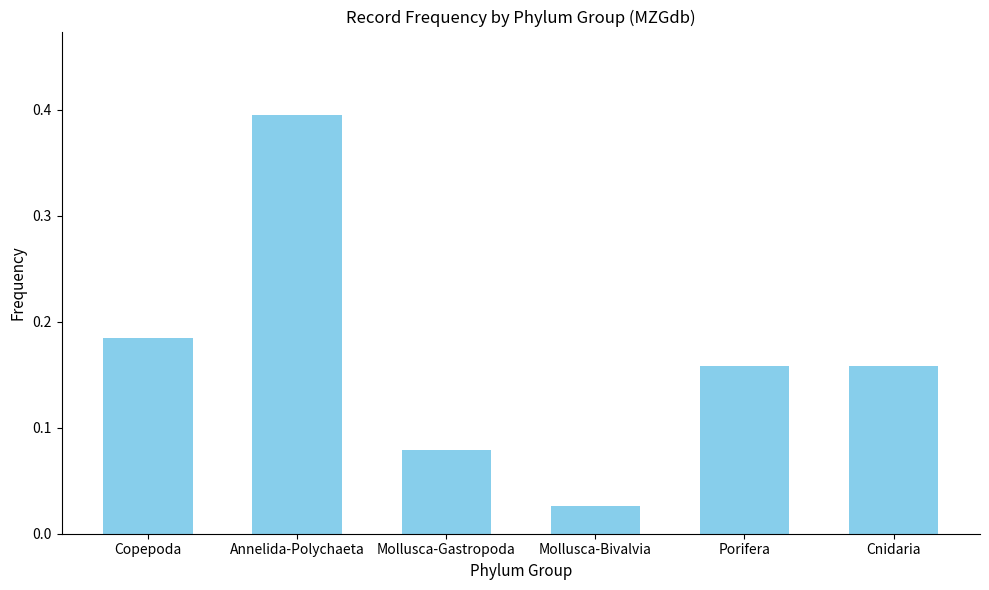

At which category does the chart reach its minimum across all series?

Mollusca-Bivalvia